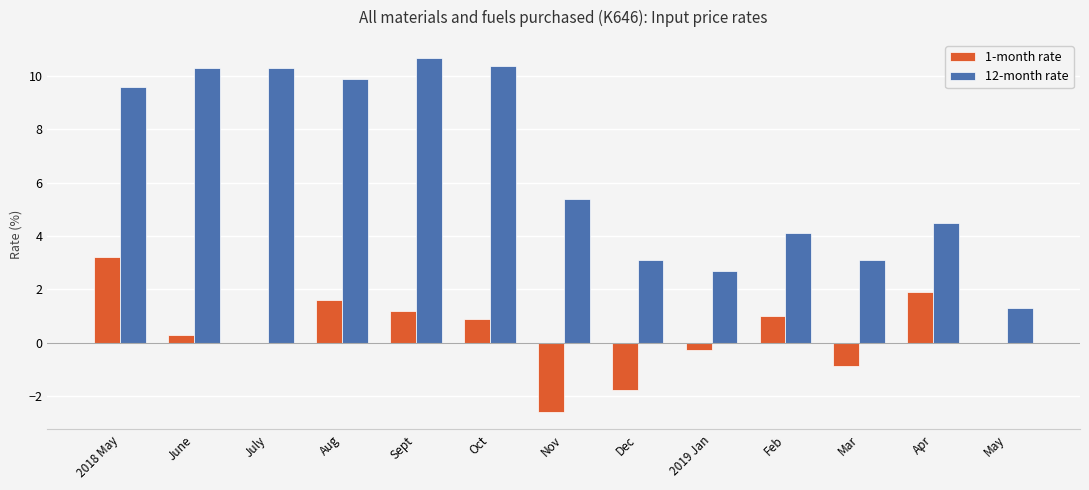

Are the bars horizontal?

No